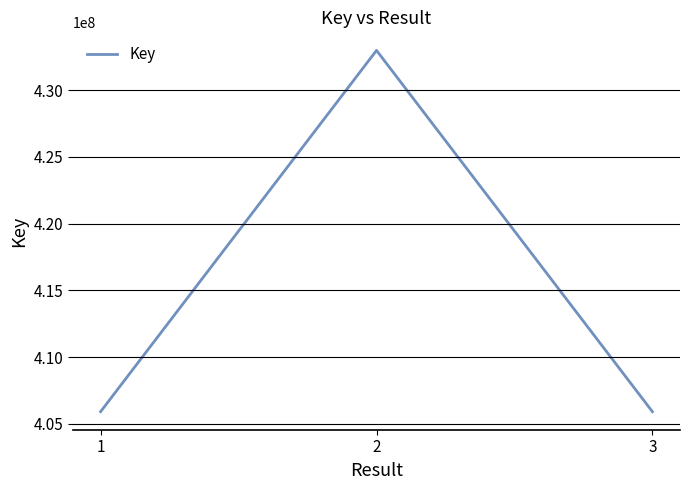

The value at 1 is 718496215. True or false?

False